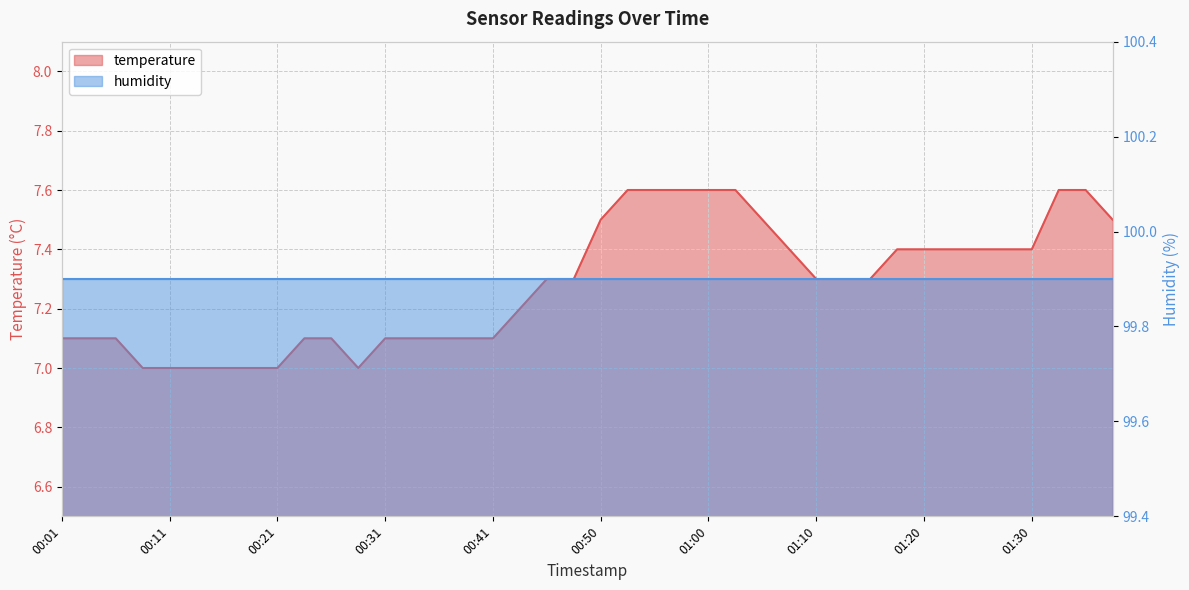

Rank the categories by value from lowest to highest.

00:09, 00:11, 00:14, 00:16, 00:19, 00:21, 00:28, 00:01, 00:04, 00:06, 00:24, 00:26, 00:31, 00:33, 00:36, 00:38, 00:41, 00:43, 00:46, 00:48, 01:10, 01:13, 01:15, 01:08, 01:18, 01:20, 01:22, 01:25, 01:27, 01:30, 00:50, 01:05, 01:37, 00:53, 00:55, 00:58, 01:00, 01:03, 01:32, 01:35